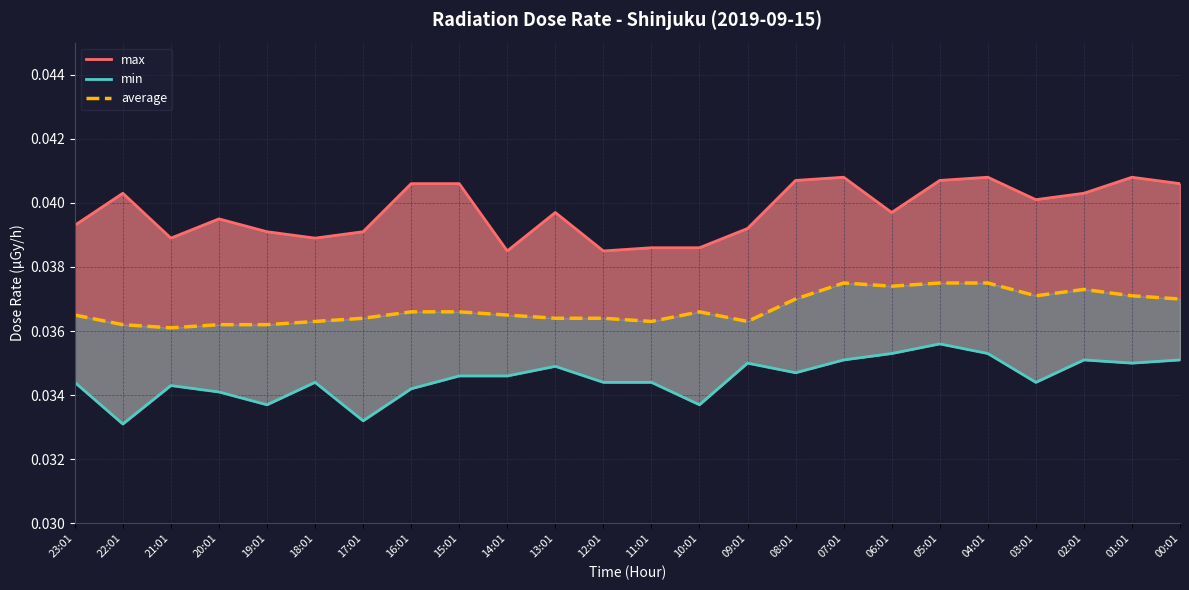

What is the sum of all average values?

0.9